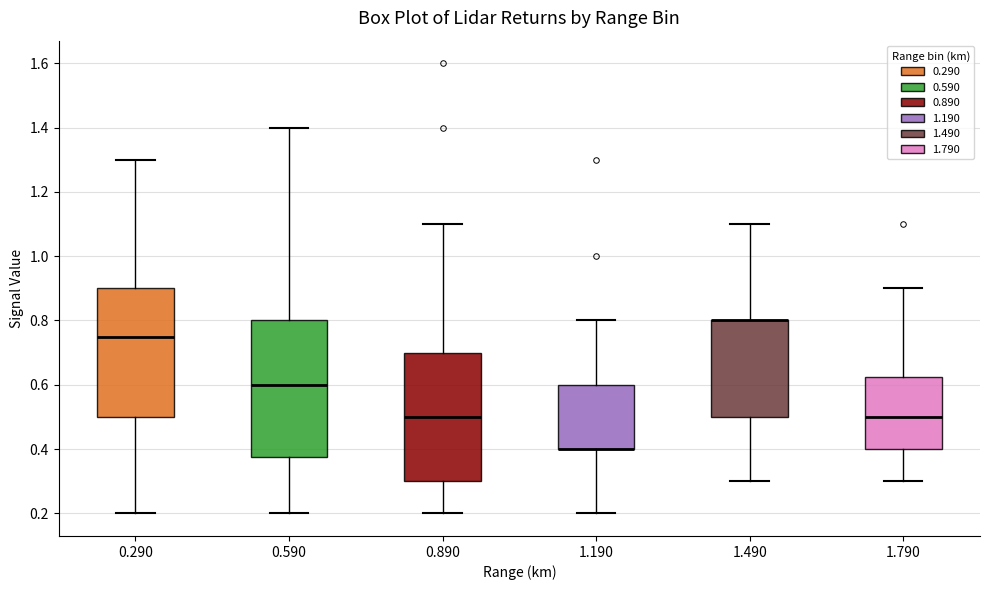

Reading left to right, transcribe this box plot: for each box, give where its median line is, the range the box spans, and where its two whiskers end, as read against the y-axis. The values are not printed on the chart, so give them approximately, as read against the axis.

0.290: median 0.76, box 0.50 to 0.90, whiskers 0.20 to 1.30
0.590: median 0.60, box 0.38 to 0.80, whiskers 0.20 to 1.40
0.890: median 0.50, box 0.30 to 0.70, whiskers 0.20 to 1.10
1.190: median 0.40 (drawn on the box's lower edge), box 0.40 to 0.60, whiskers 0.20 to 0.80
1.490: median 0.80 (drawn on the box's upper edge), box 0.50 to 0.80, whiskers 0.30 to 1.10
1.790: median 0.50, box 0.40 to 0.62, whiskers 0.30 to 0.90